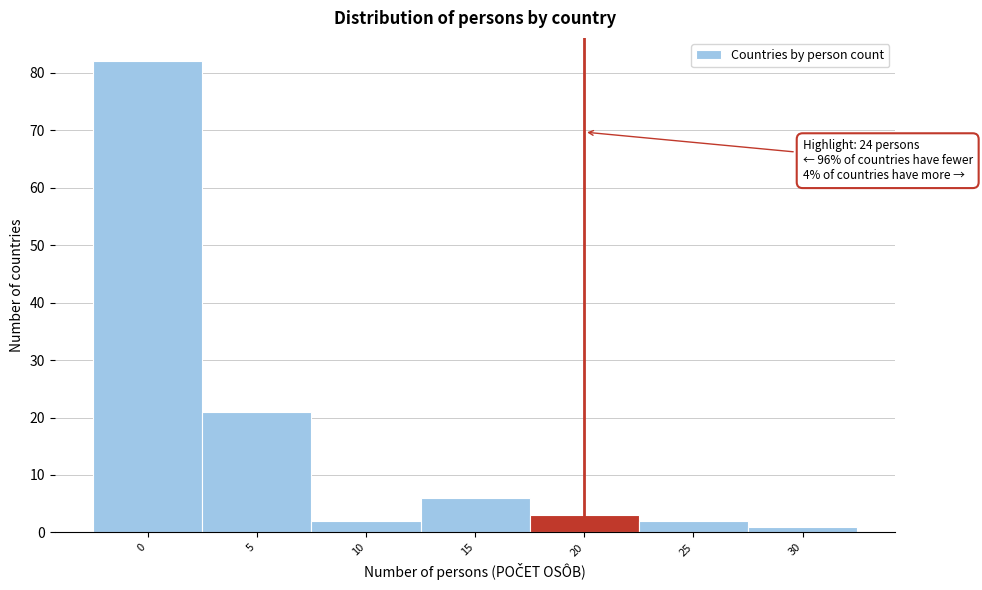

Reading left to right, list all the values displayed in this chart.

0=82	5=21	10=2	15=6	20=3	25=2	30=1